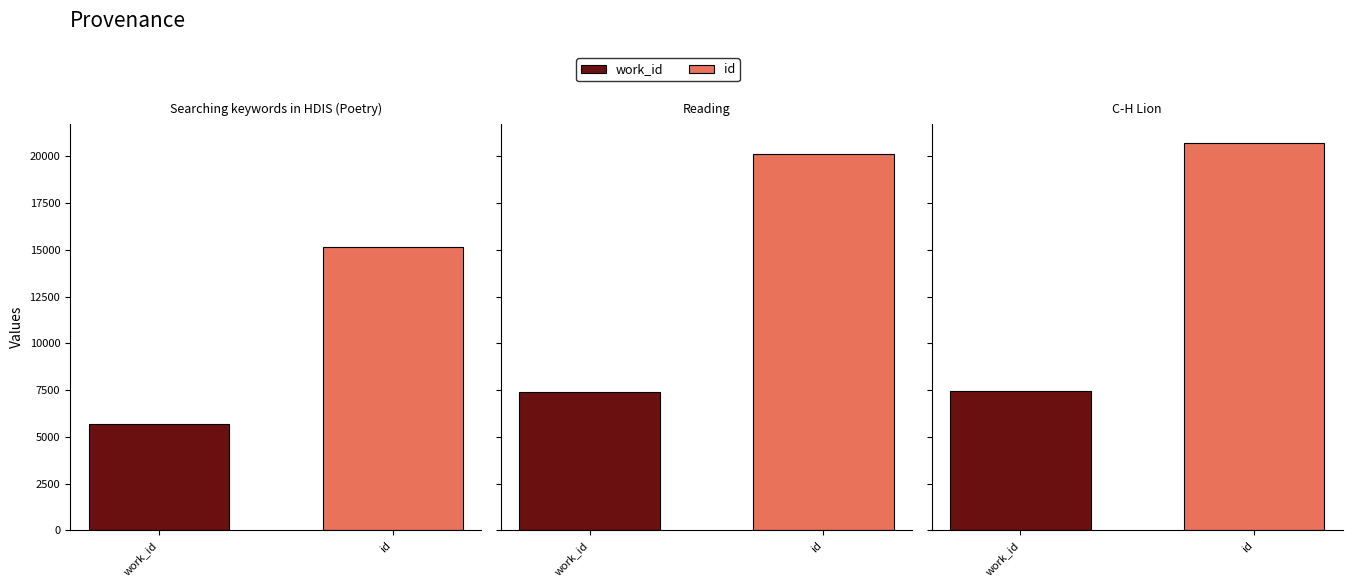

Which series has the widest spread of values?

id